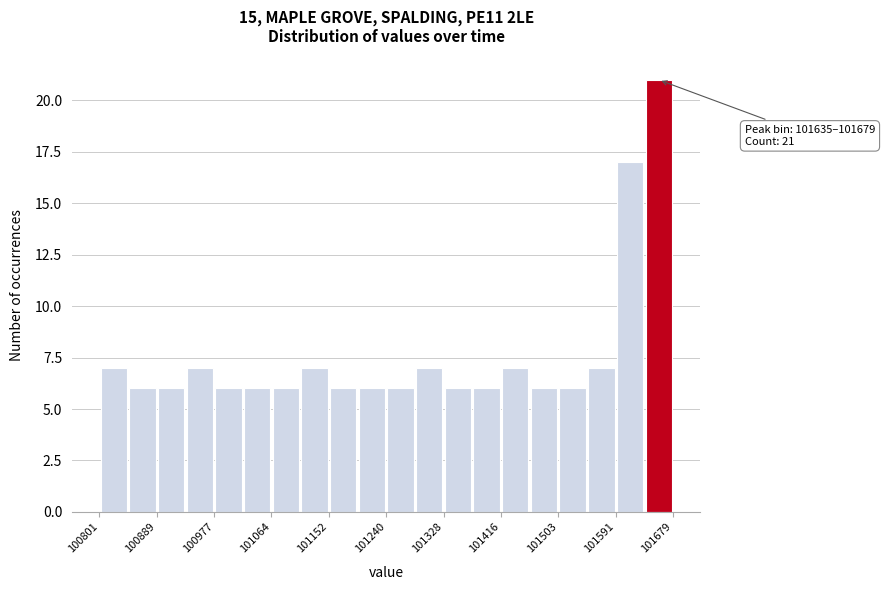

Over which range of the x-axis is the bar tallest?

101640 to 101680